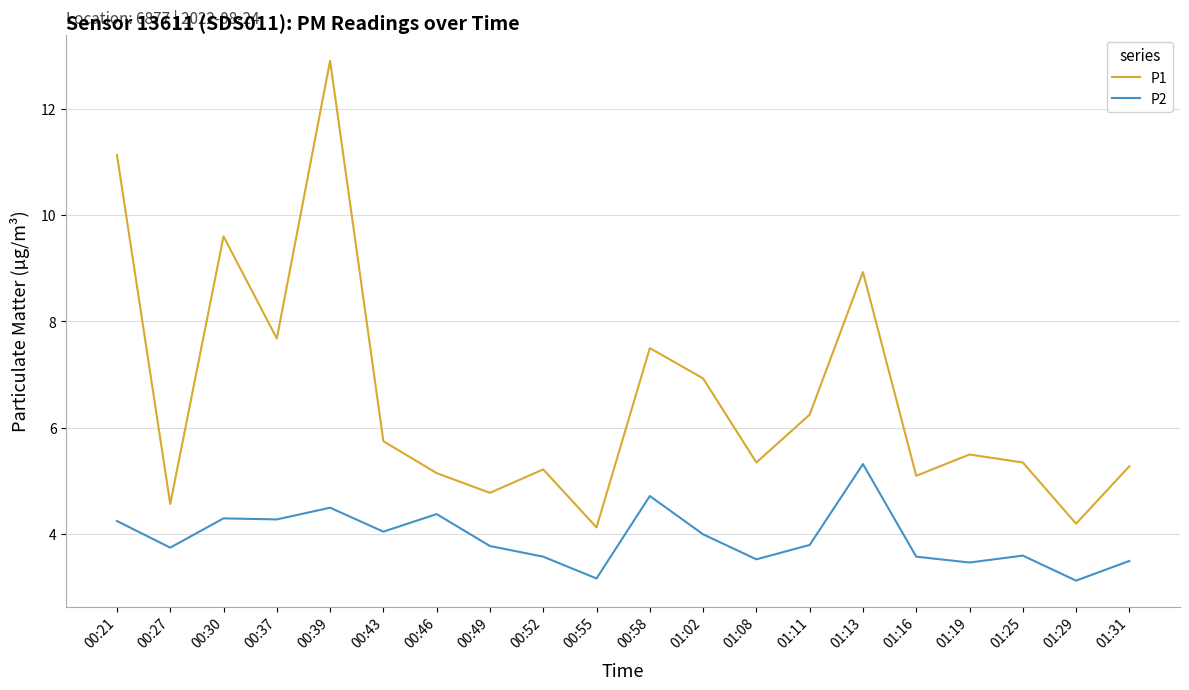

True or false: P1 has a value of 3.5 at 00:58.

False